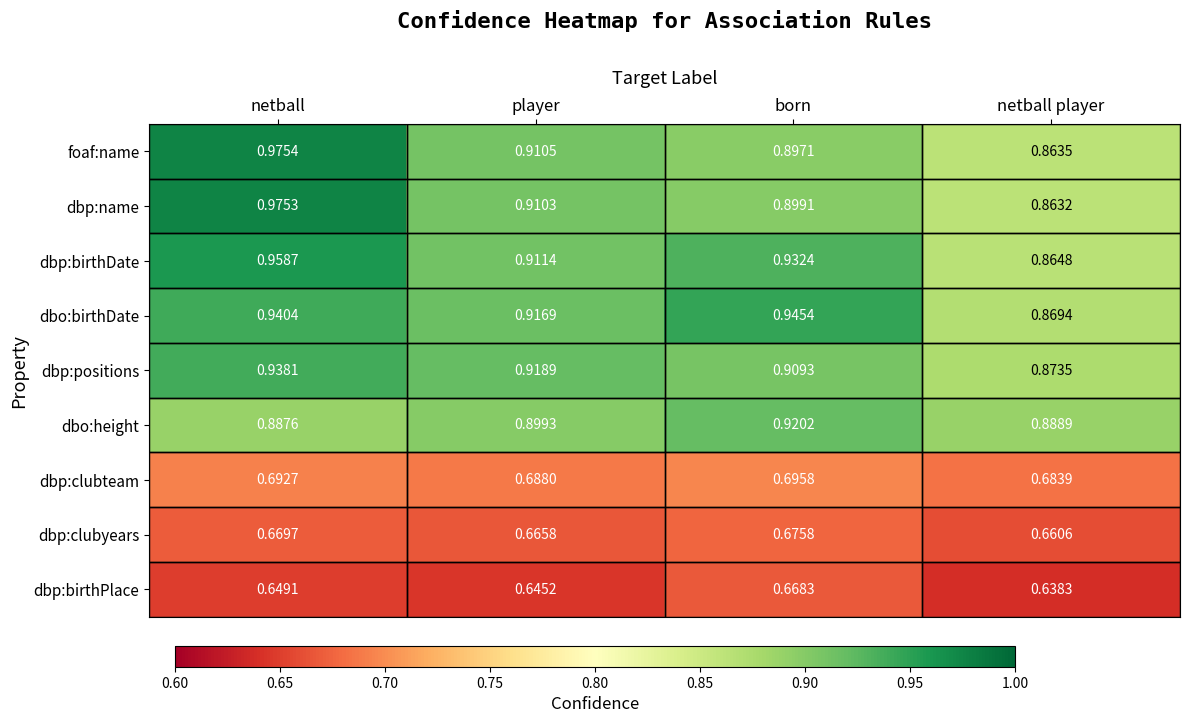

At which category does the chart reach its minimum across all series?

netball player